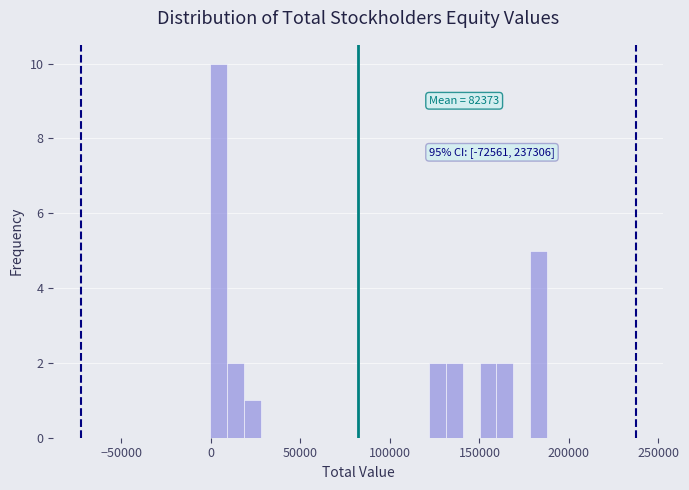

Around what value on the x-axis is the tallest bar? Give the approximate position of its centre, as read against the axis.

5000